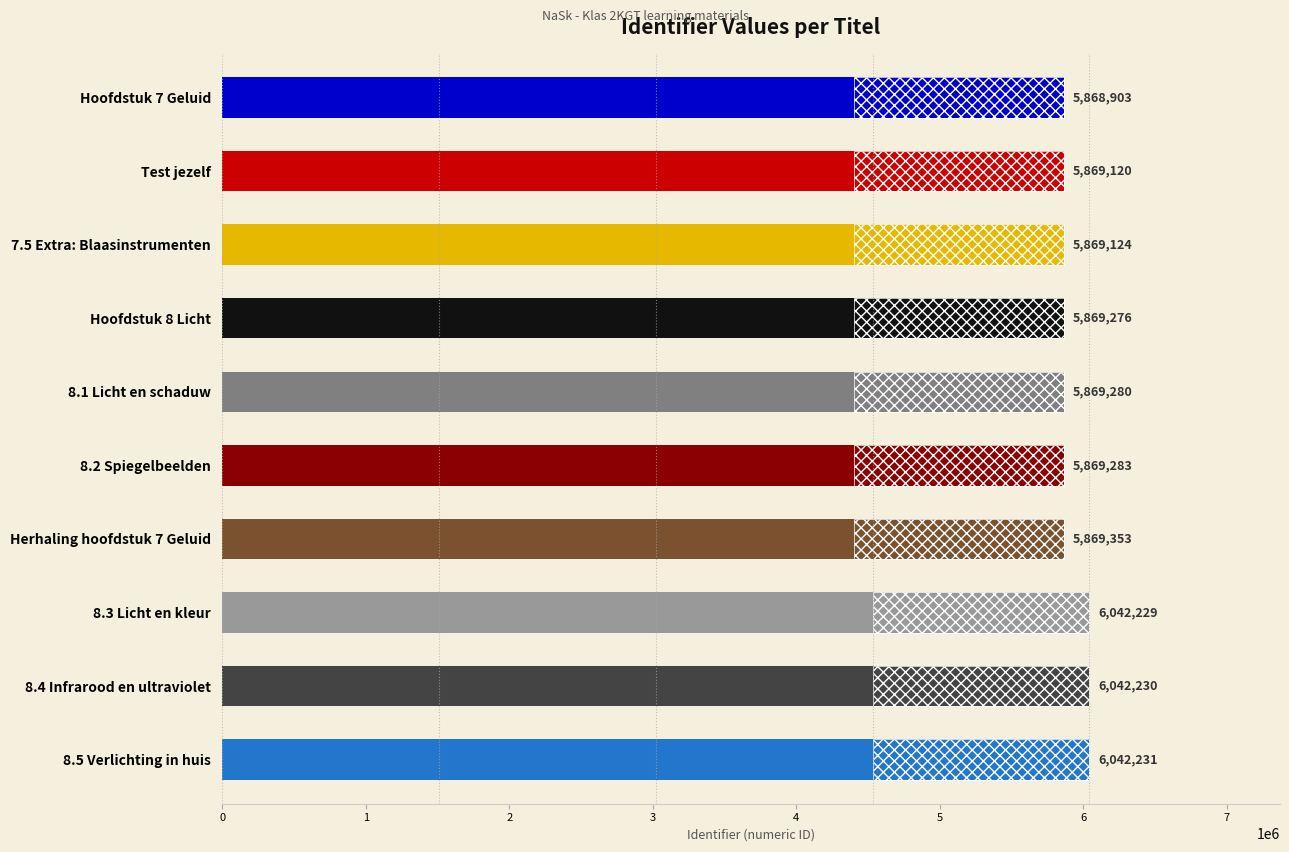

How many categories are shown in the chart?

10